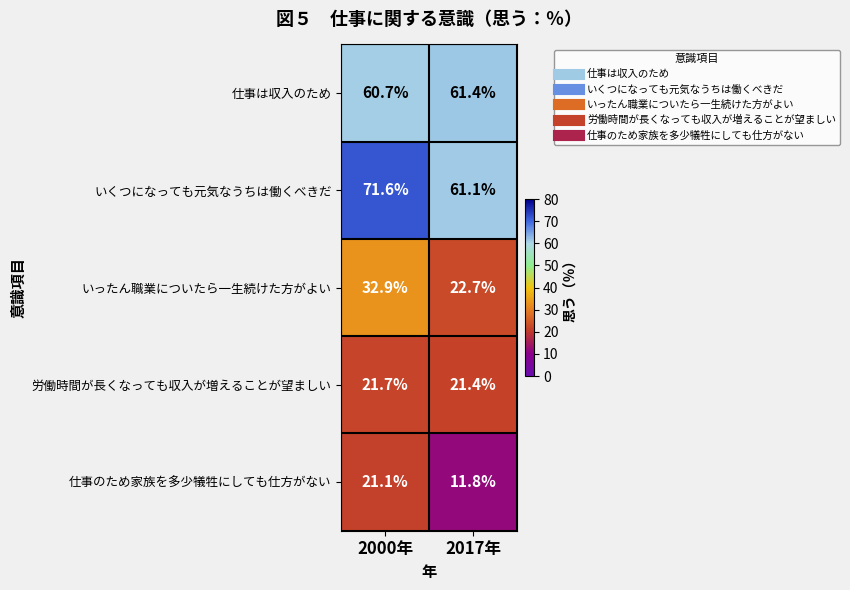

What is the difference between the maximum and minimum values in the 仕事は収入のため series?

0.7